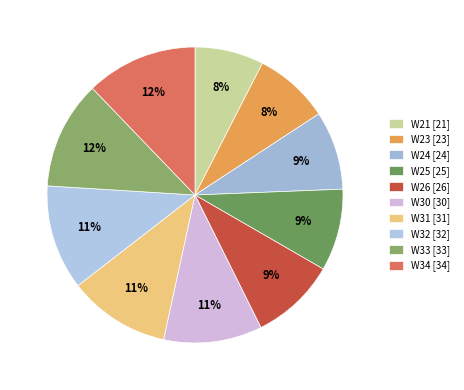

To the nearest percent, what percentage of the pie is W31?

11%